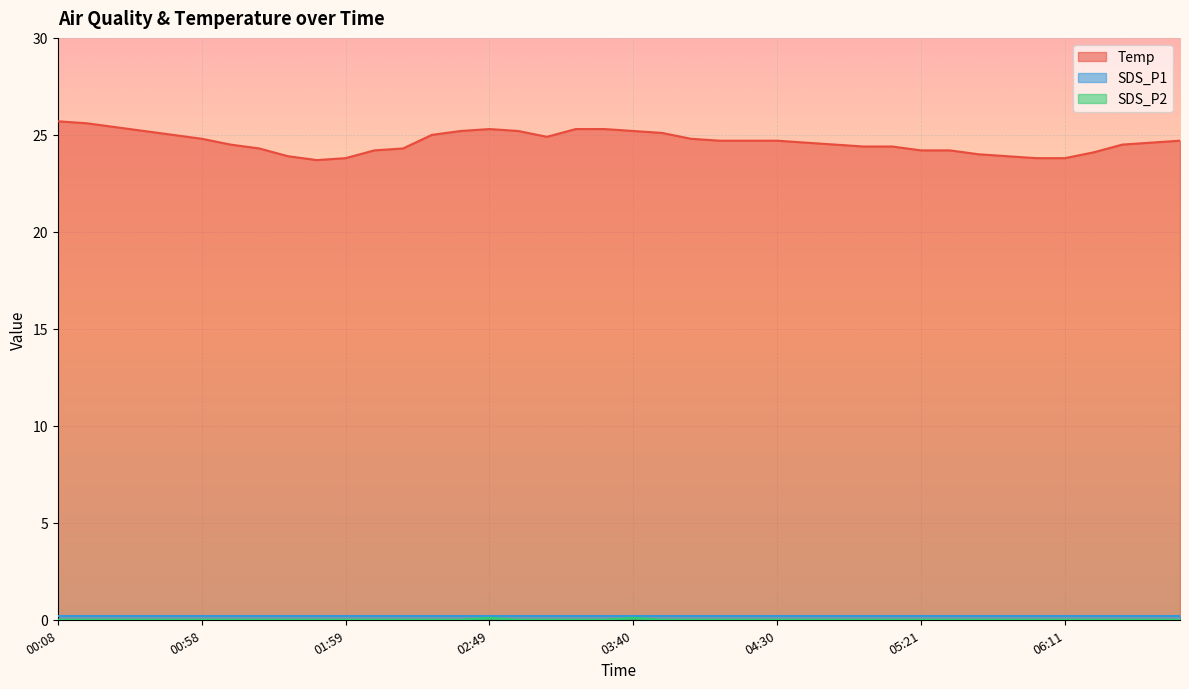

Which series has the widest spread of values?

Temp